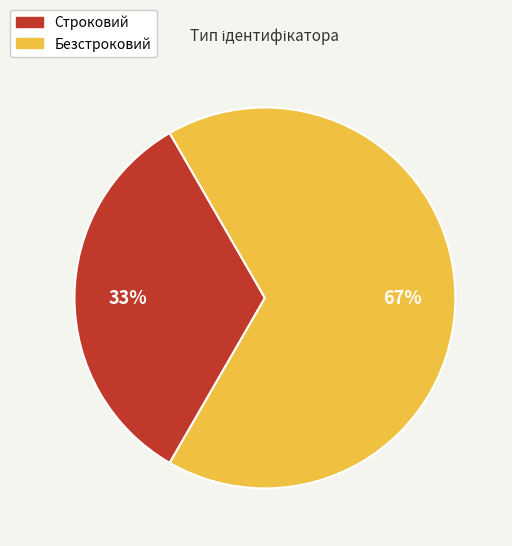

To the nearest percent, what portion does Безстроковий represent?

67%